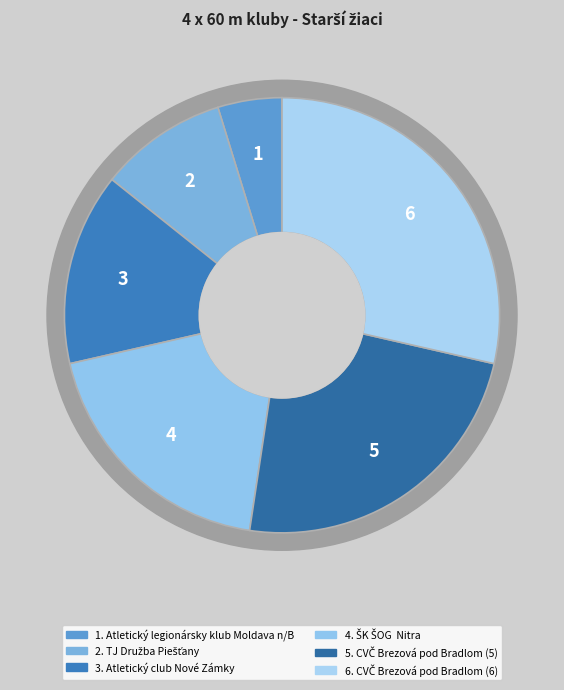

The ŠK ŠOG  Nitra slice represents 31% of the pie. True or false?

False